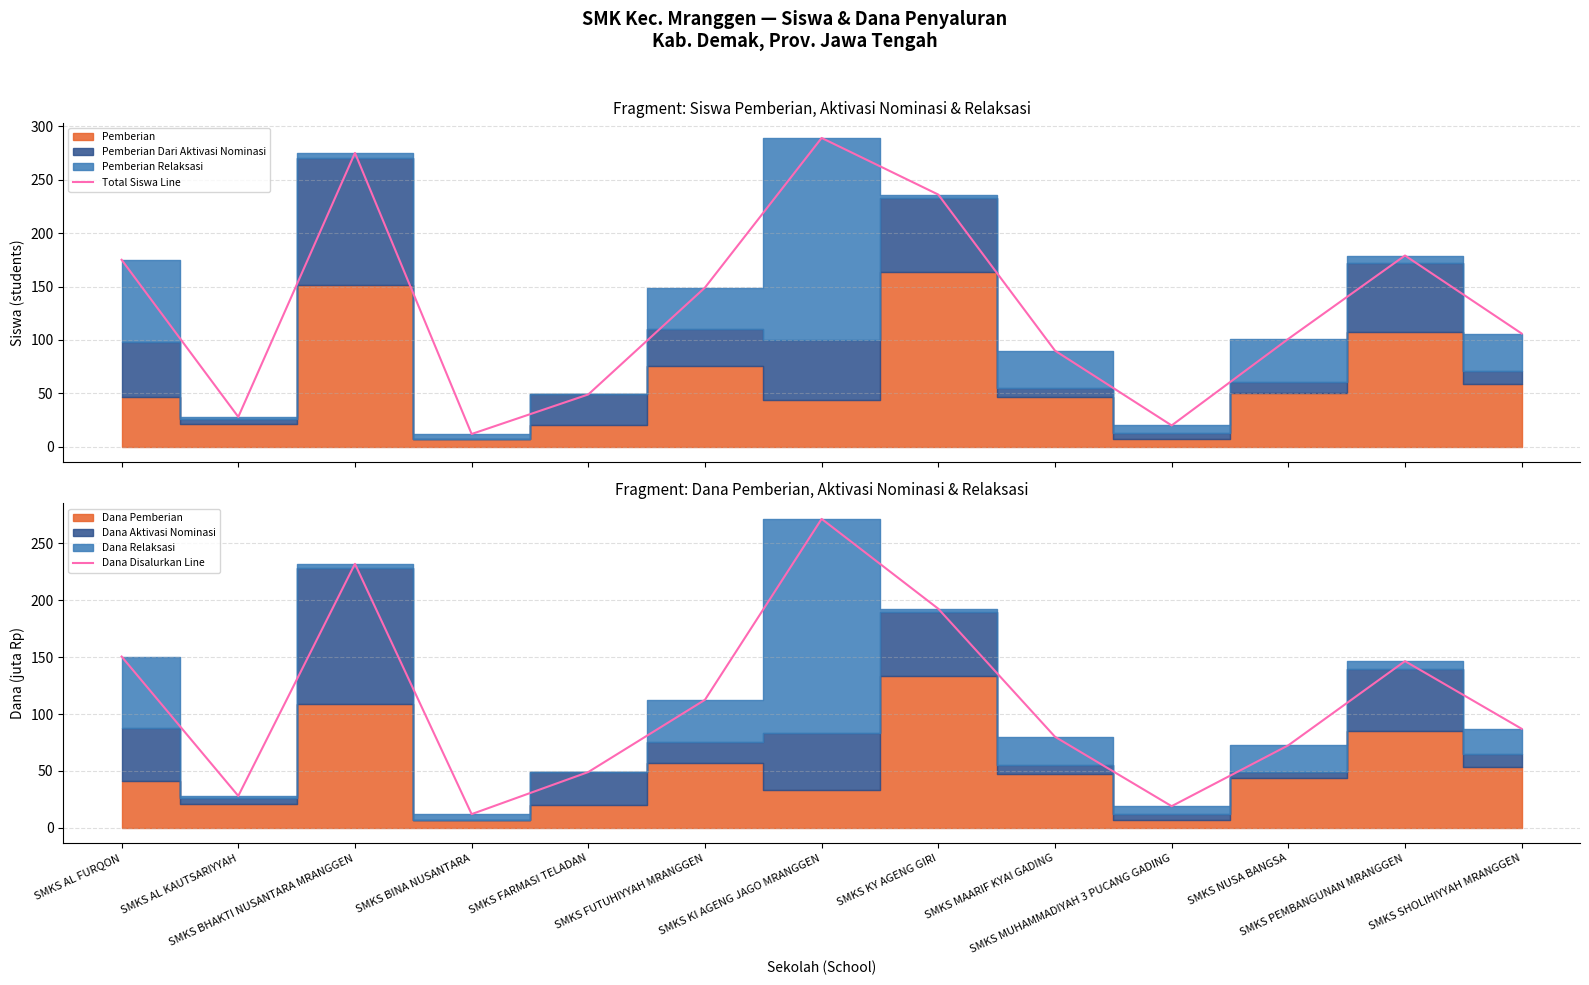

Read the Dana Disalurkan Line value at SMKS NUSA BANGSA.

72.5